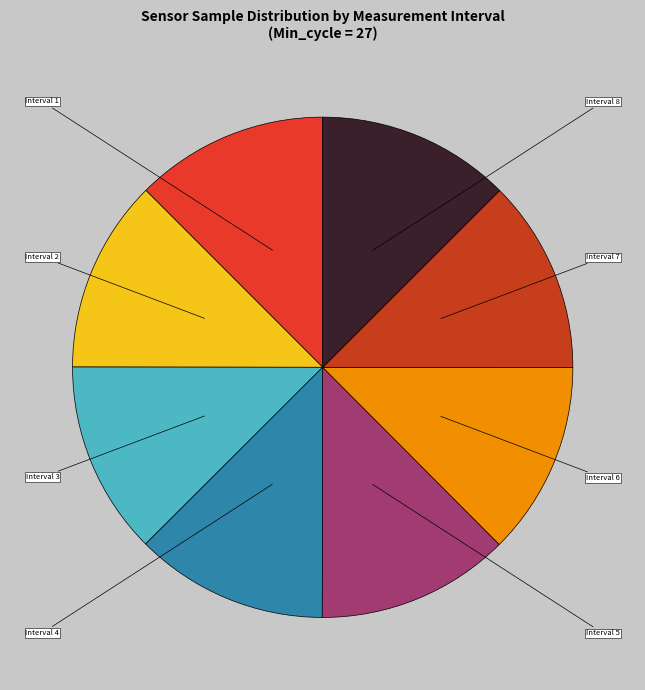

Does any single category account for the majority?

No